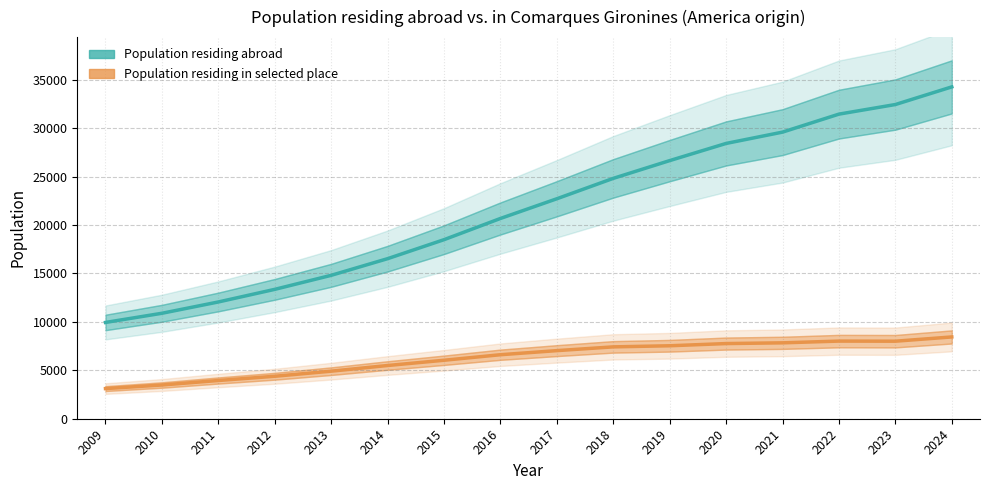

Which has a higher value, 2011 or 2022?

2022